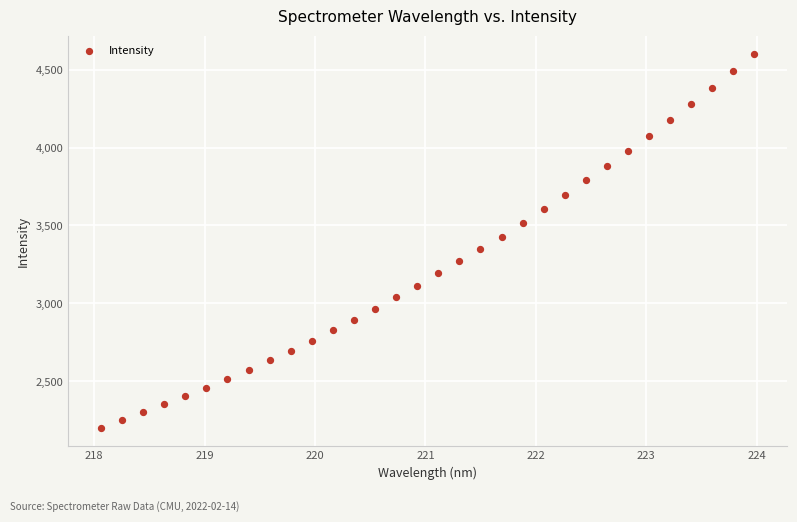

What is the range of Y values (max minus min)?

2393.4